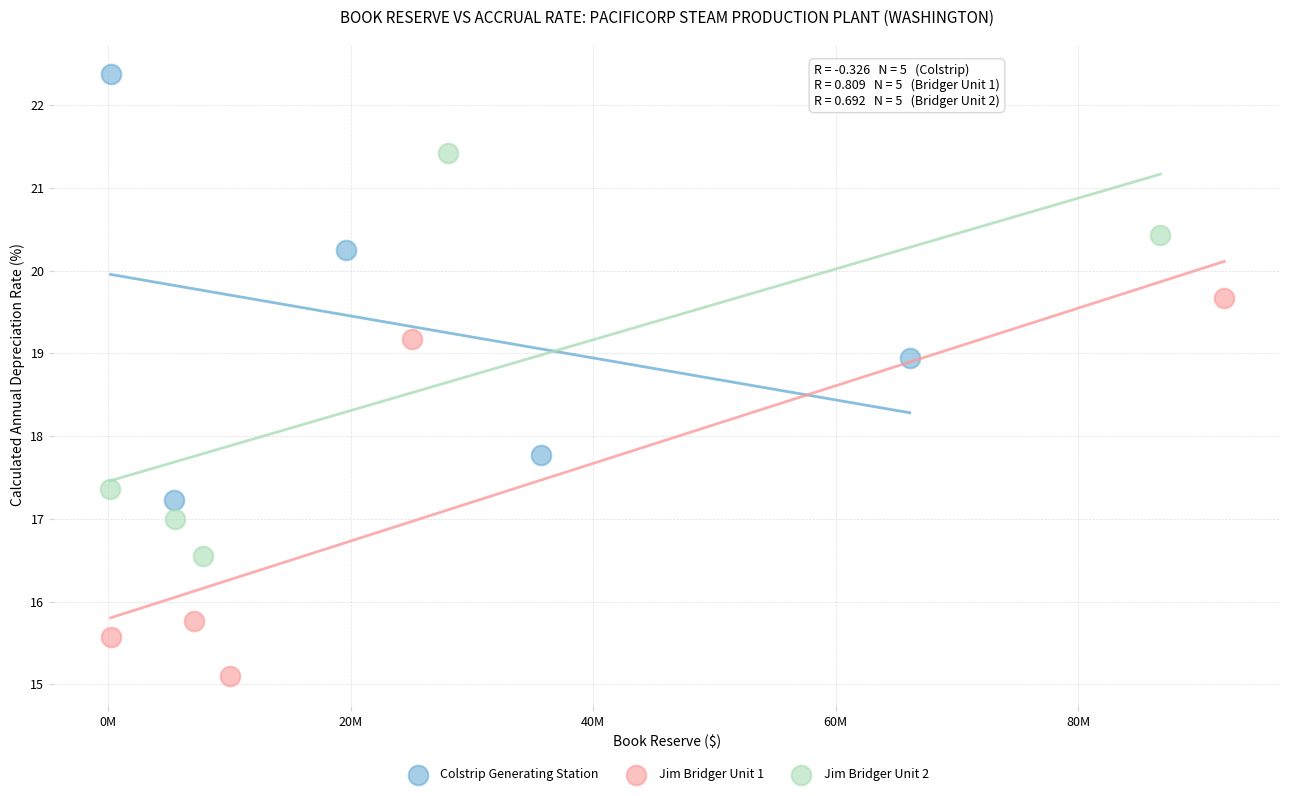

Which series reaches the minimum Y coordinate?

Jim Bridger Unit 1